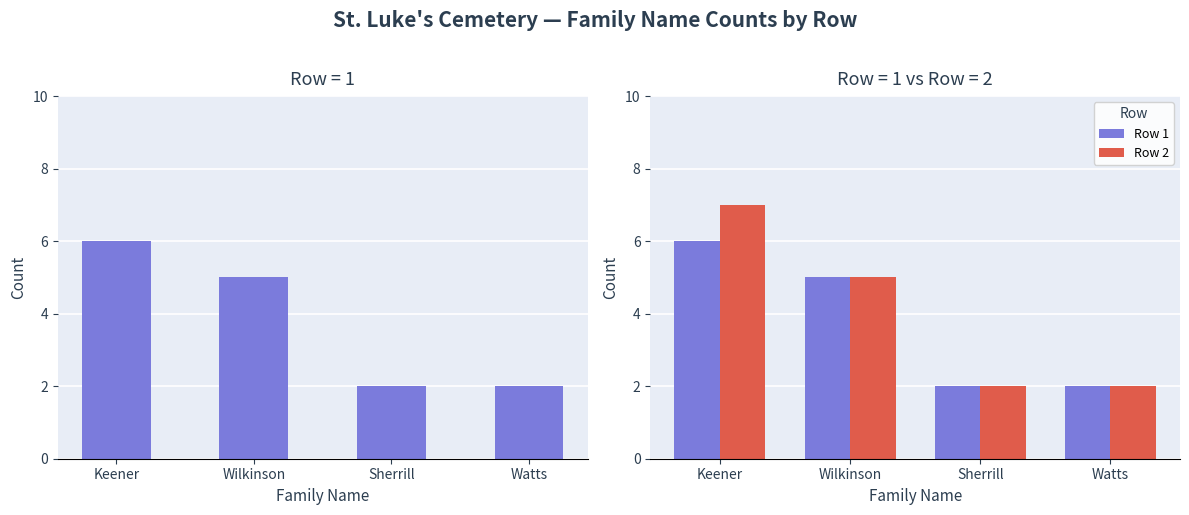

What is the average value of the Row 1 series?

4